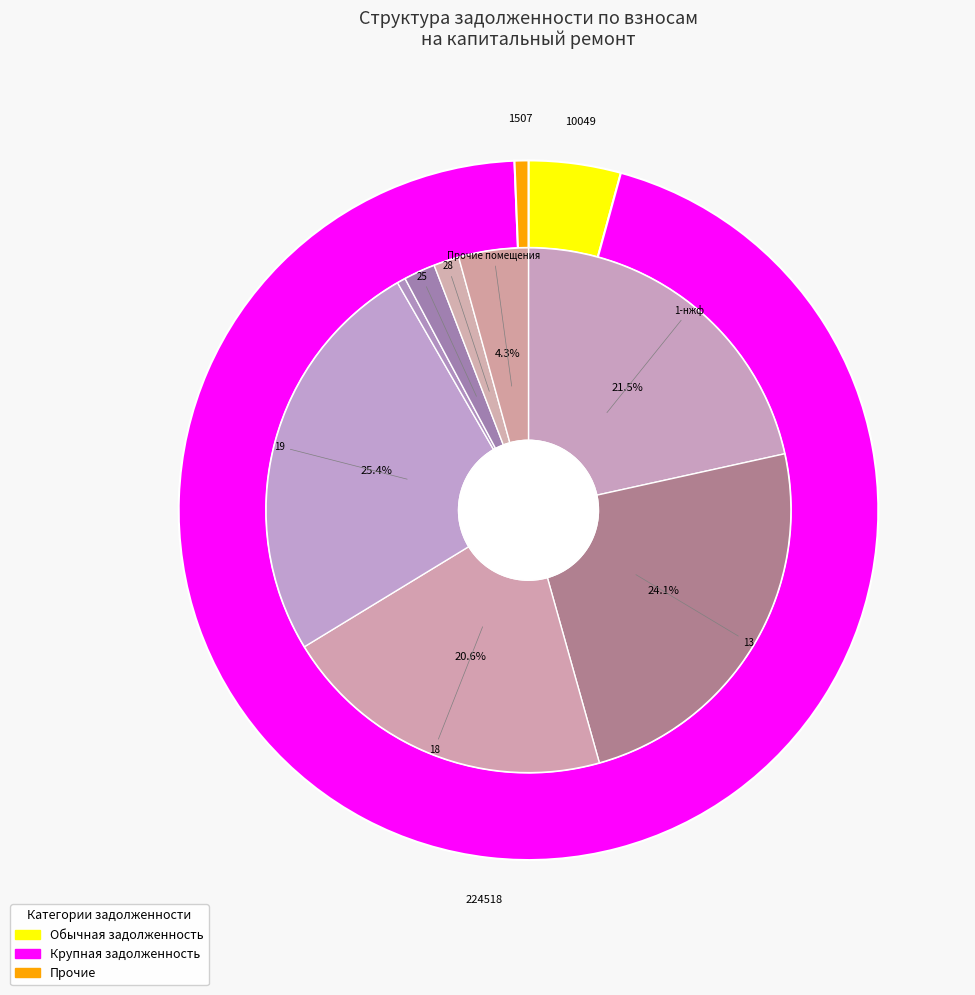

Is there any slice that represents more than half of the pie?

No